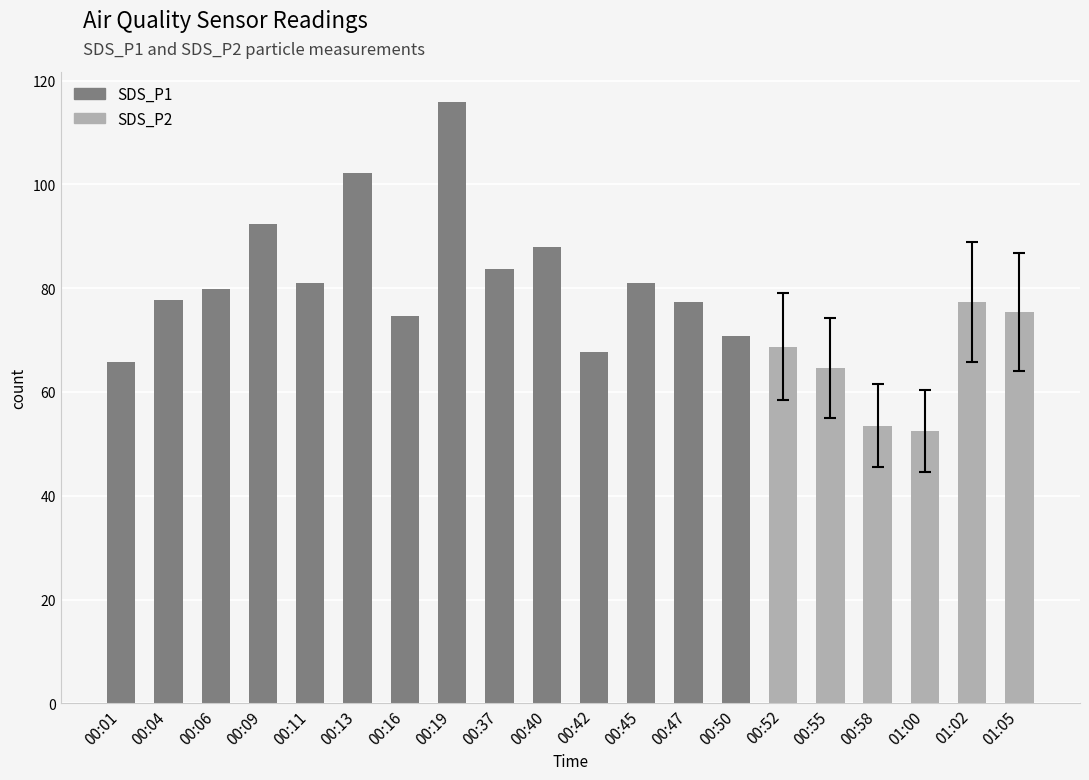

Between 00:01 and 00:52, which series saw the biggest shift?

SDS_P1